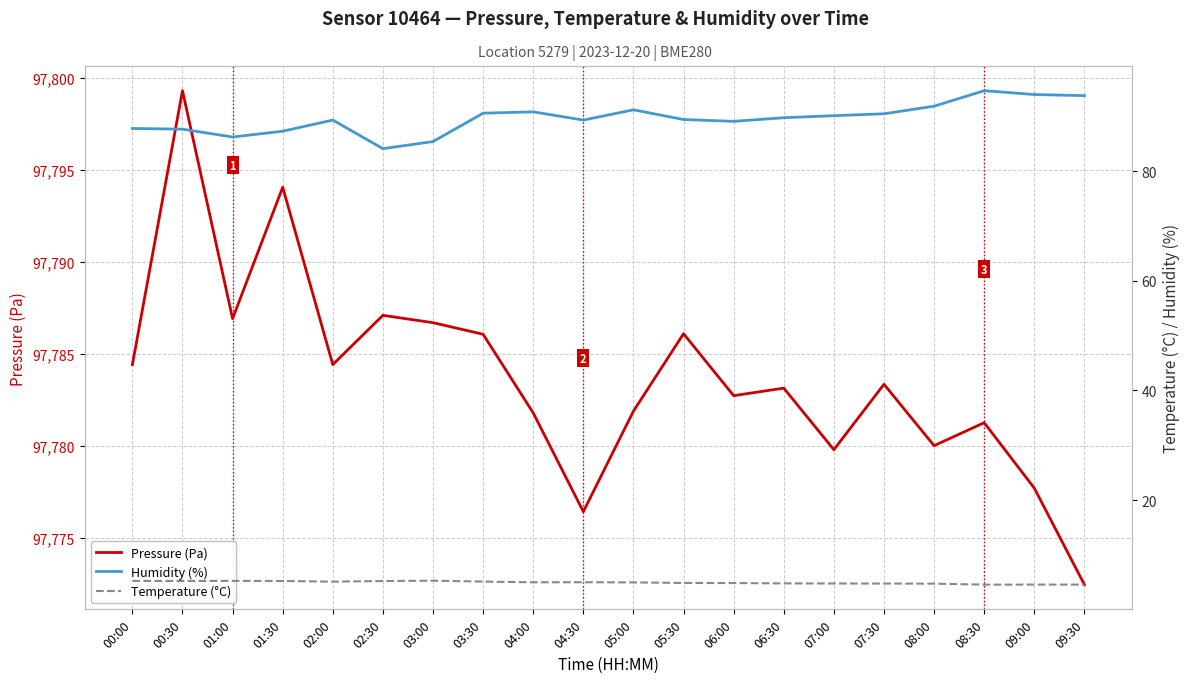

What is the difference between the maximum and second lowest values in the Pressure (Pa) series?

22.9